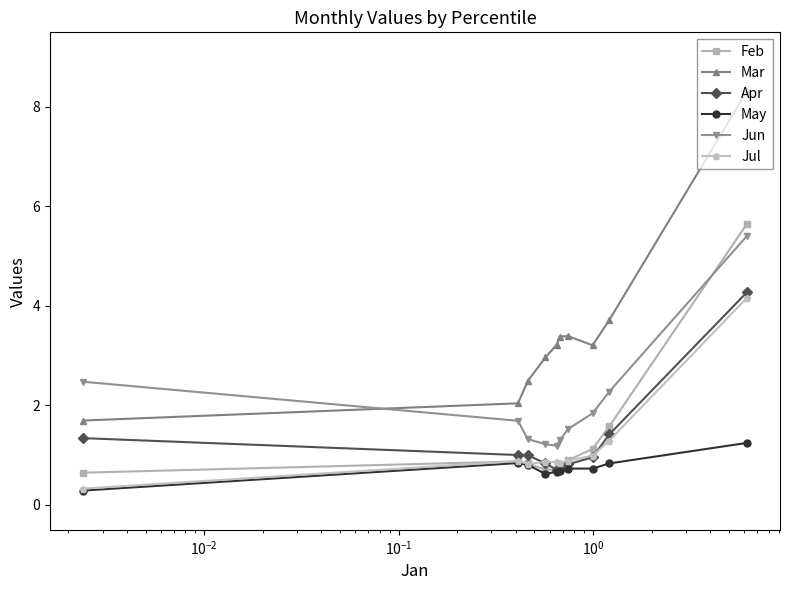

Which series has the widest spread of values?

Mar